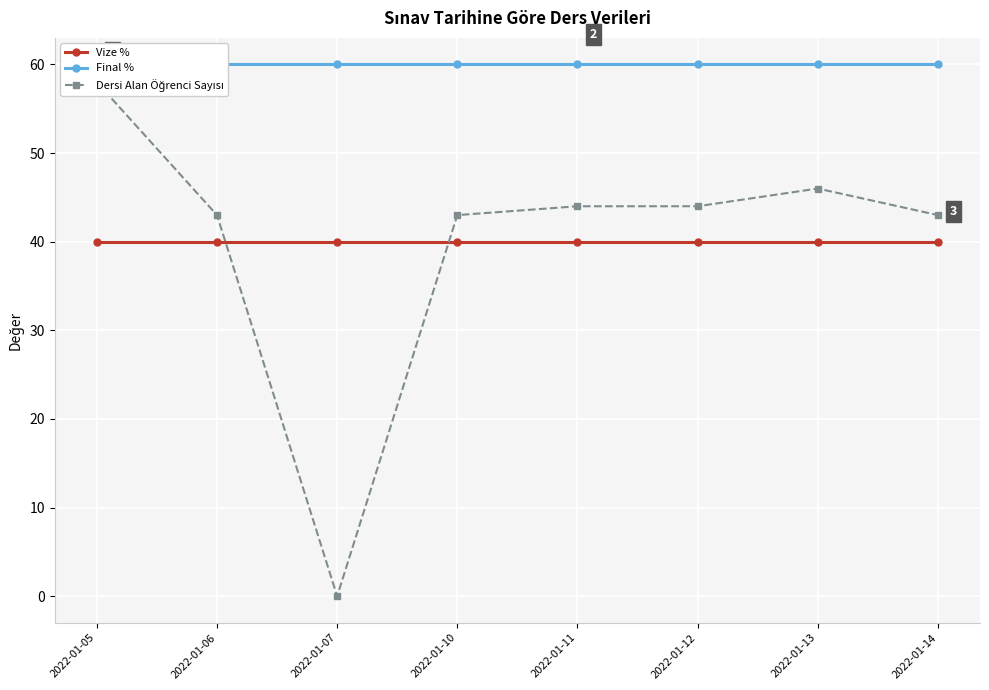

What is the value of the Final % point at the 3rd from the left?

60